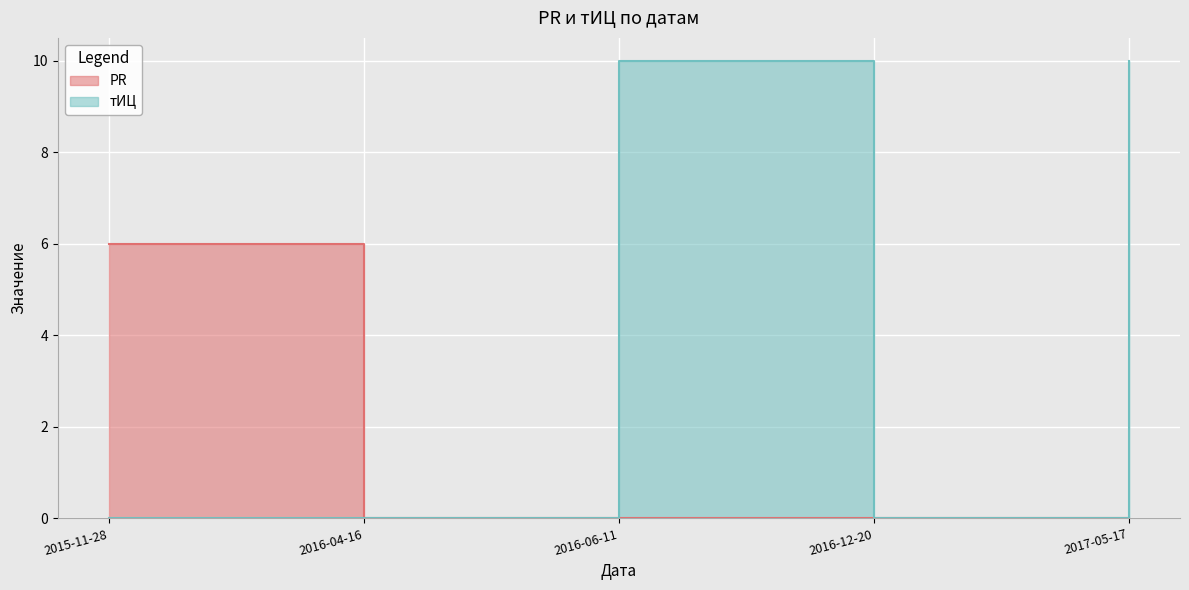

How many data points in тИЦ are above 0?

2